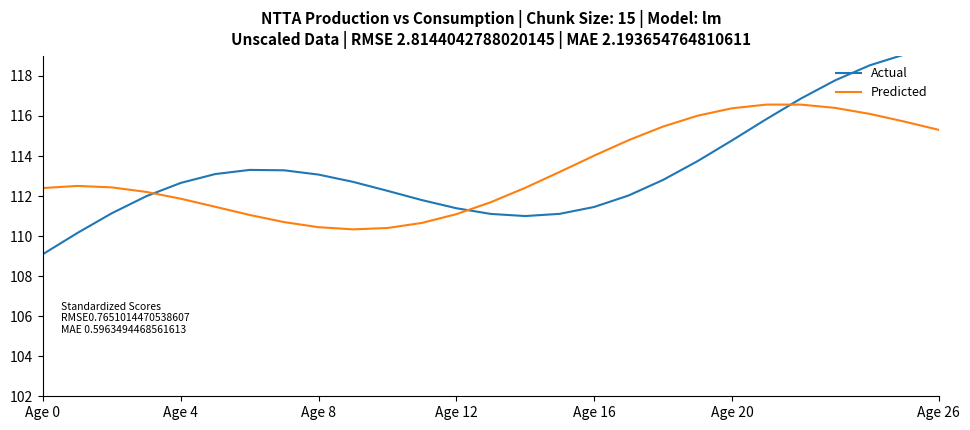

How many data points does each series have?

27